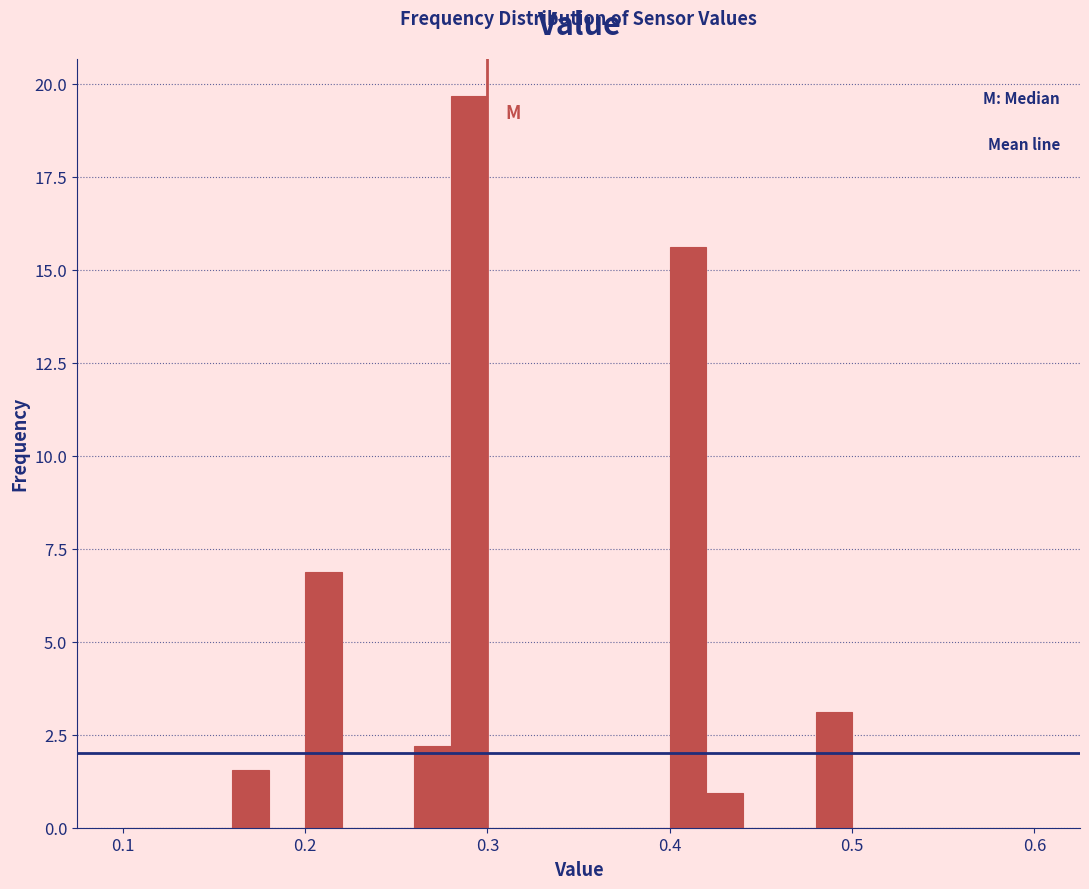

Around what value on the x-axis is the tallest bar? Give the approximate position of its centre, as read against the axis.

0.29